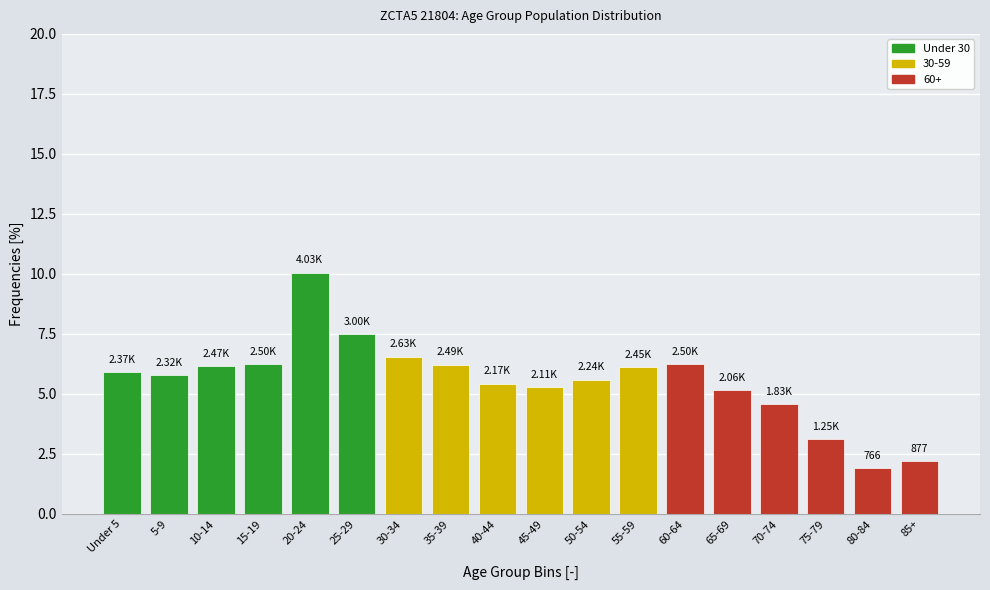

What is the sum of the values at 20-24 and 75-79?

13.2